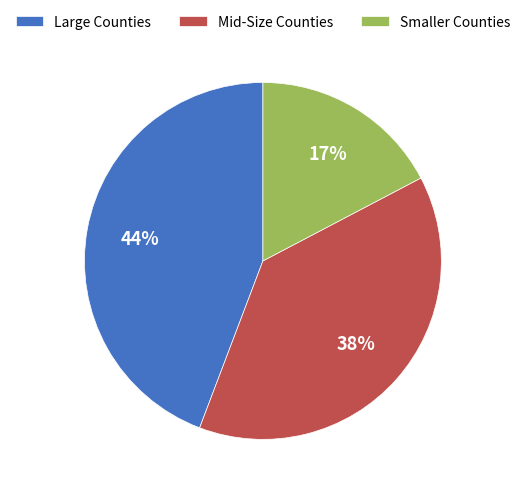

Is the sum of Smaller Counties and Large Counties greater than half?

Yes